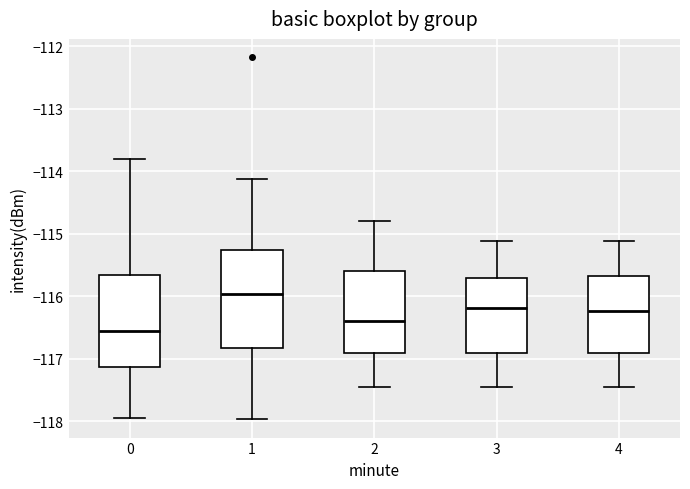

Which box's median line is the highest?

1